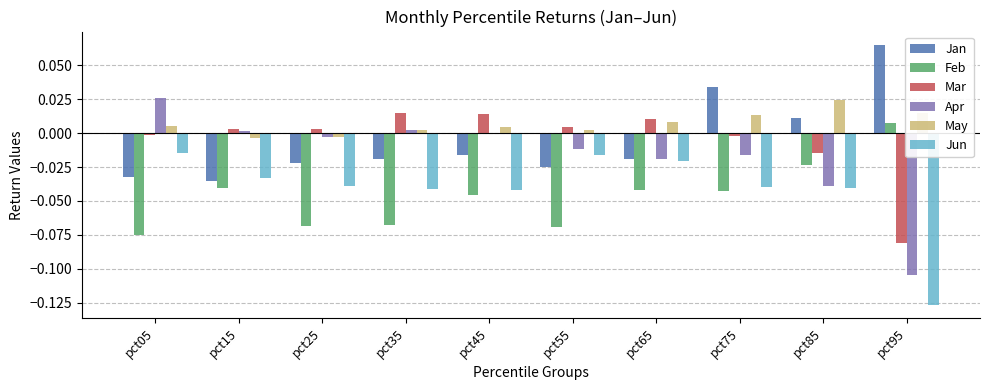

Which series has the largest total across all categories?

May